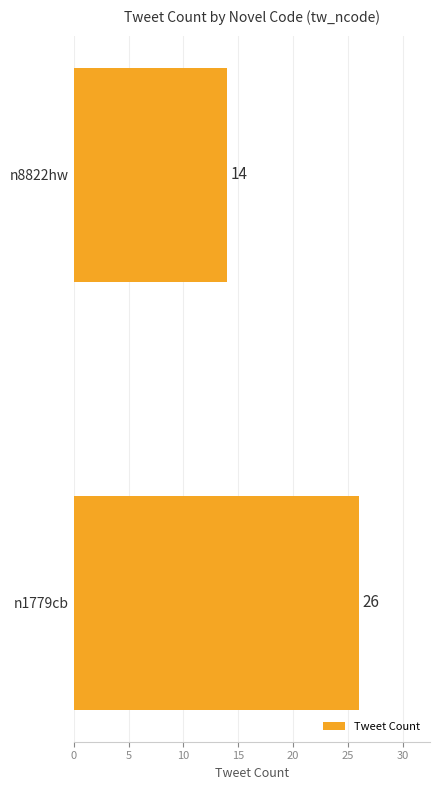

Rank the categories by value from lowest to highest.

n8822hw, n1779cb